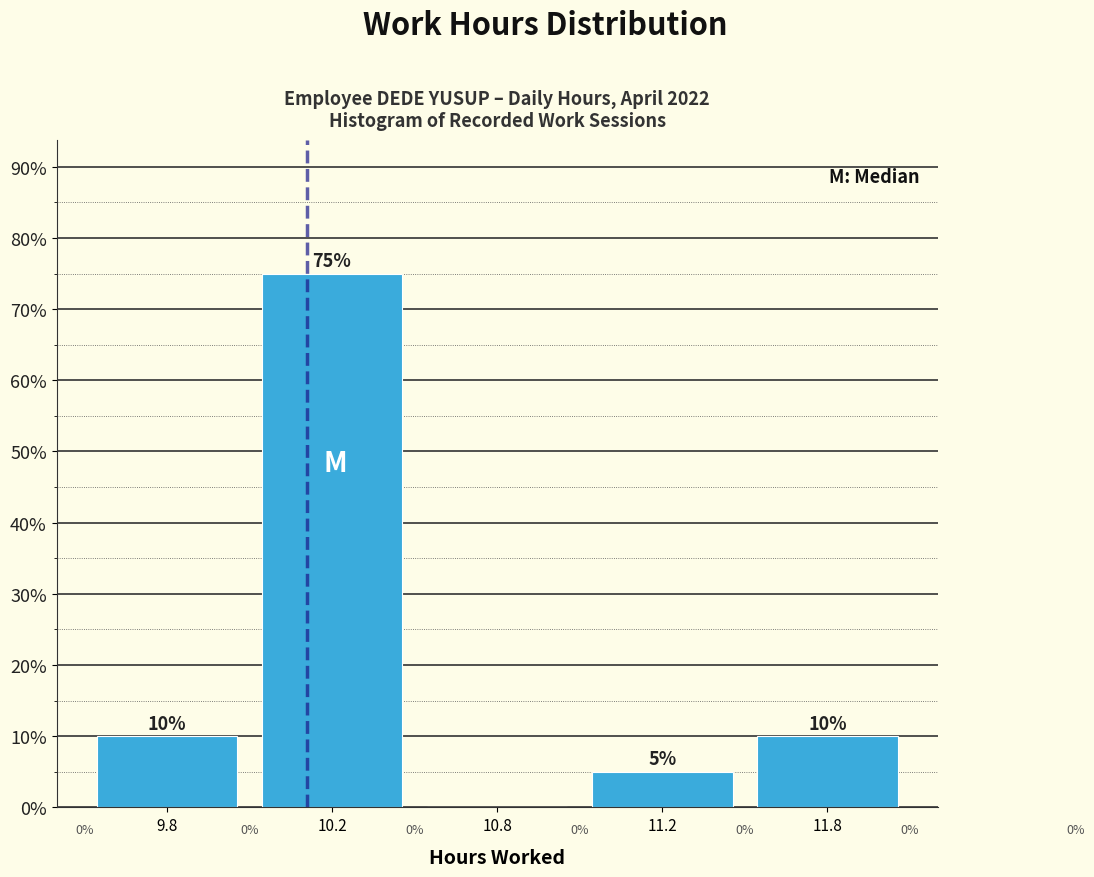

Reading left to right, extract all data points from this chart.

9.8=10	10.2=75	10.8=0	11.2=5	11.8=10